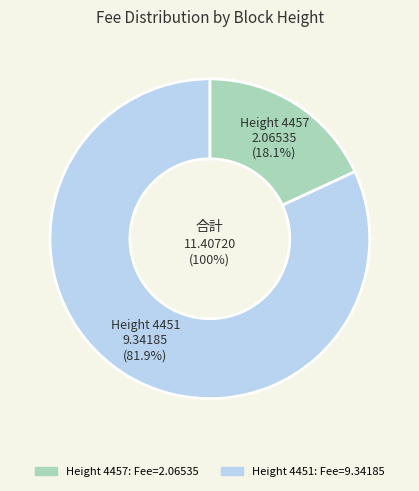

What is the smallest slice in the pie chart?

4457